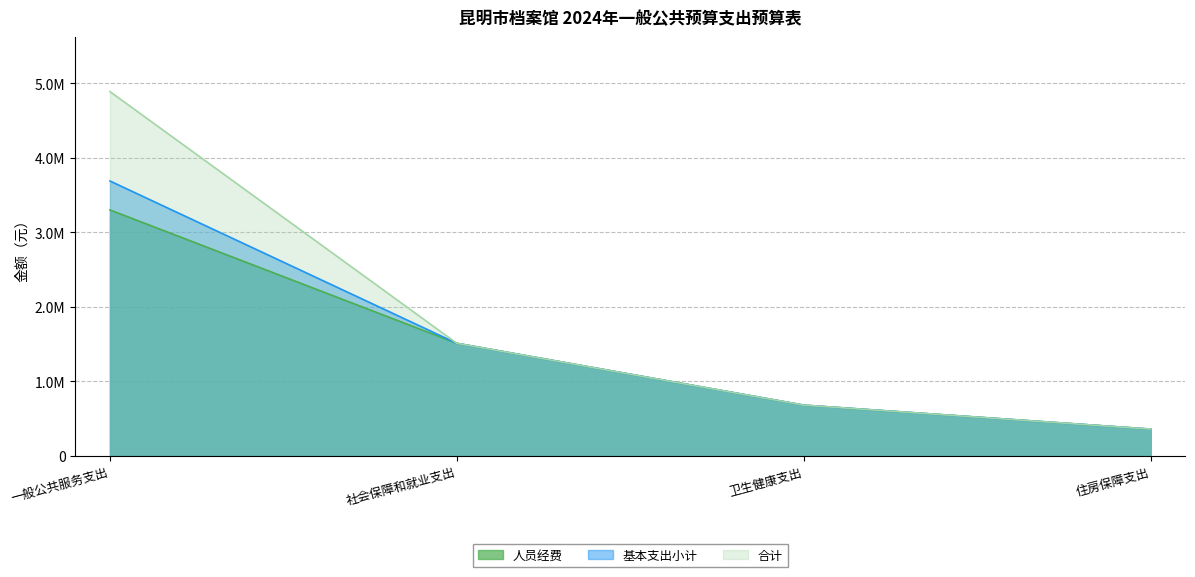

Which series has the widest spread of values?

合计